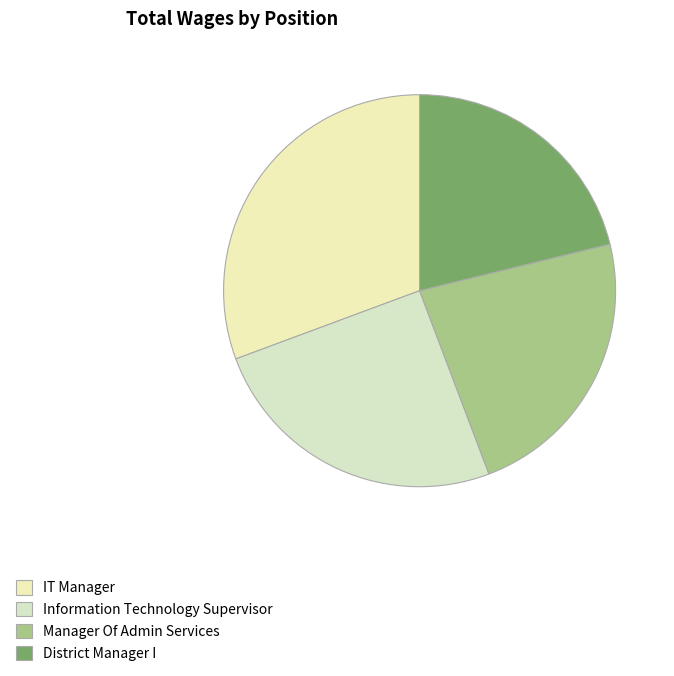

What percentage is the District Manager I slice, to the nearest percent?

21%